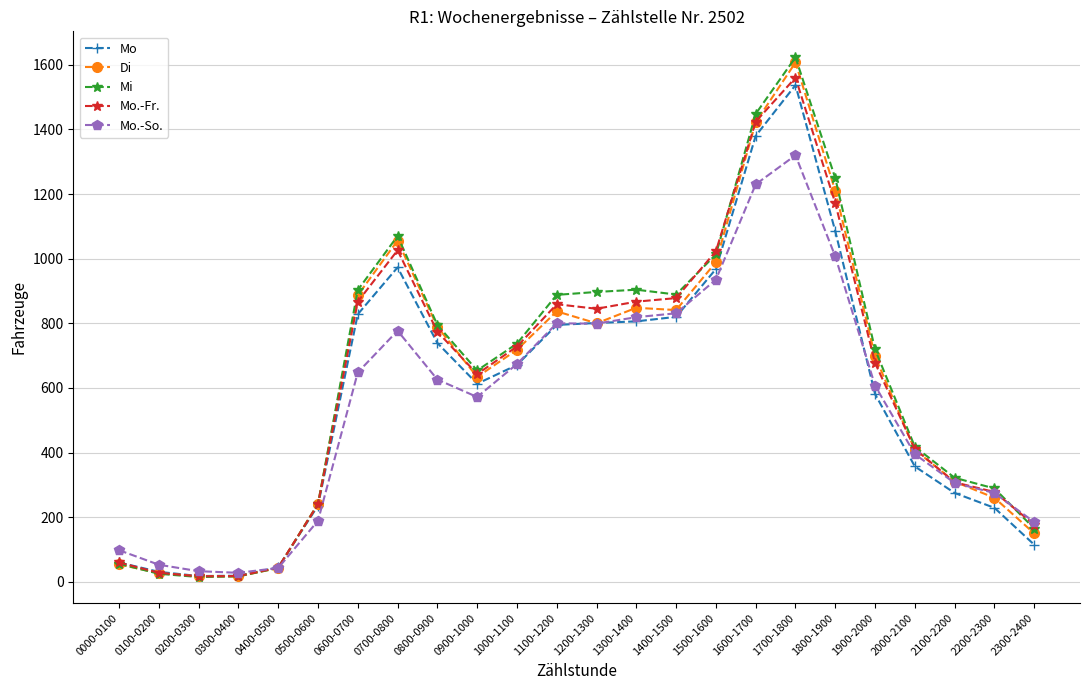

What is the smallest value displayed?

15